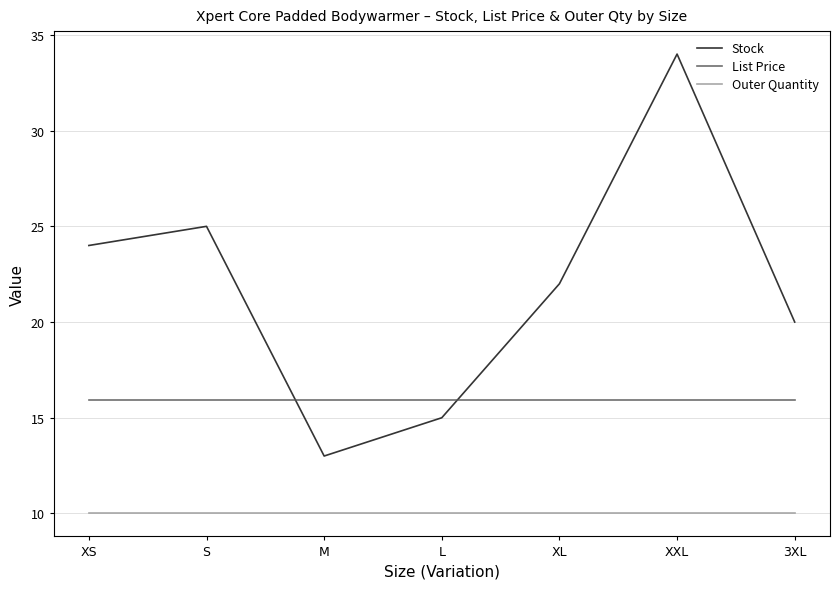

Read the Stock value at L.

15.0